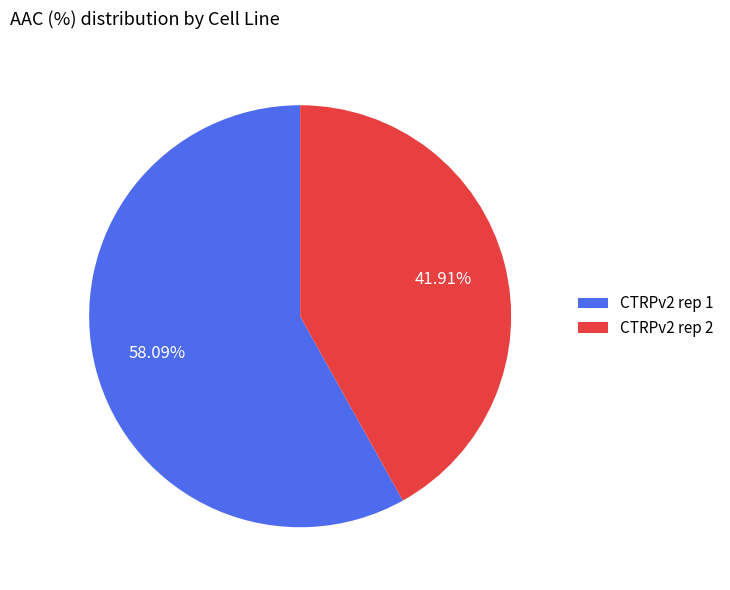

What is the total percentage of CTRPv2 rep 1 and CTRPv2 rep 2?

100.0%